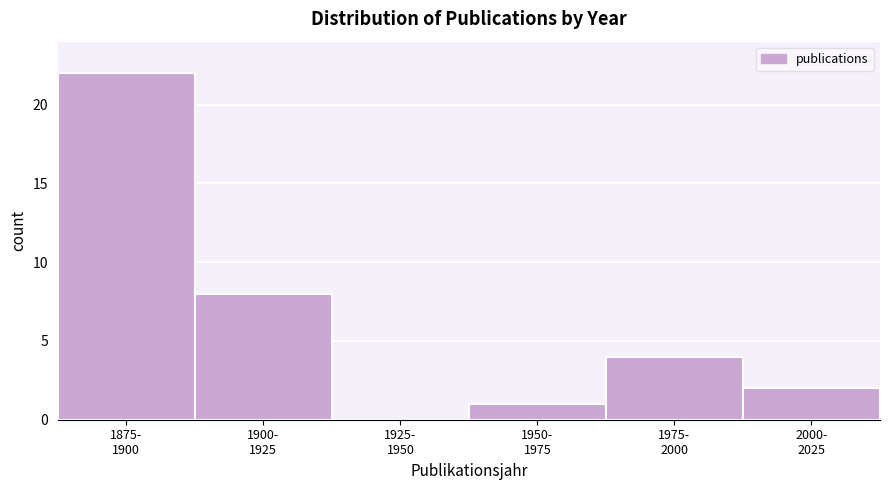

What is the maximum value shown in the chart?

22